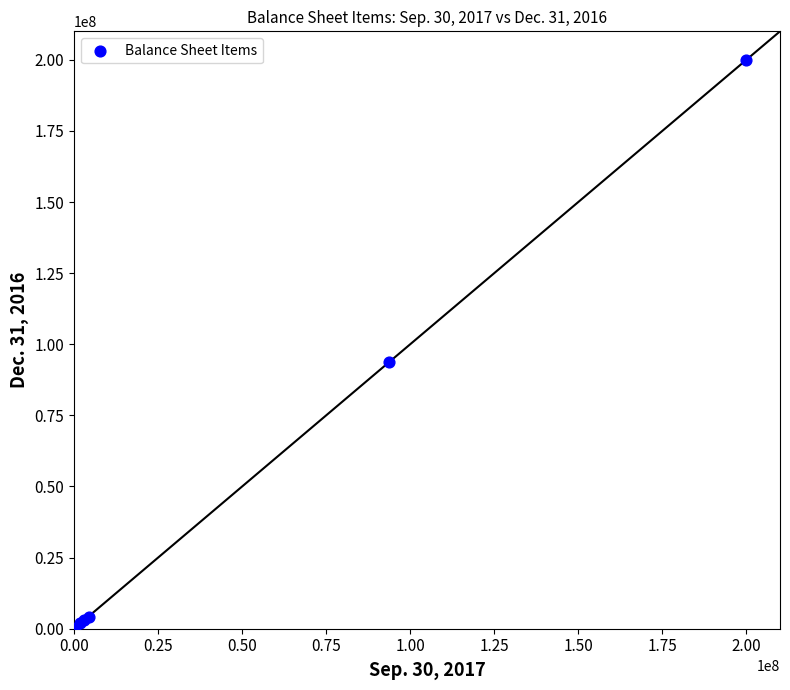

What Y value in the scatter plot is closest to 100000000?

93651601.0